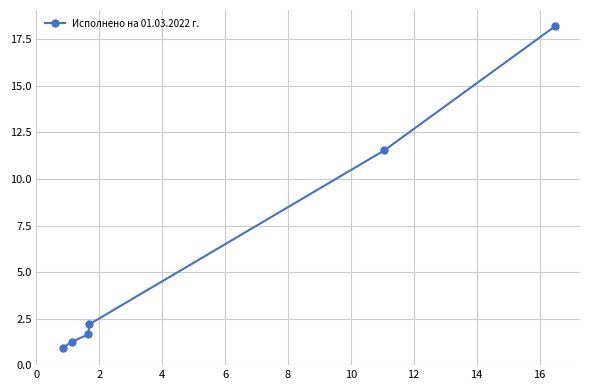

Reading left to right, transcribe all the data shown in this chart.

0.9	1.3	1.7	2.2	11.5	18.2